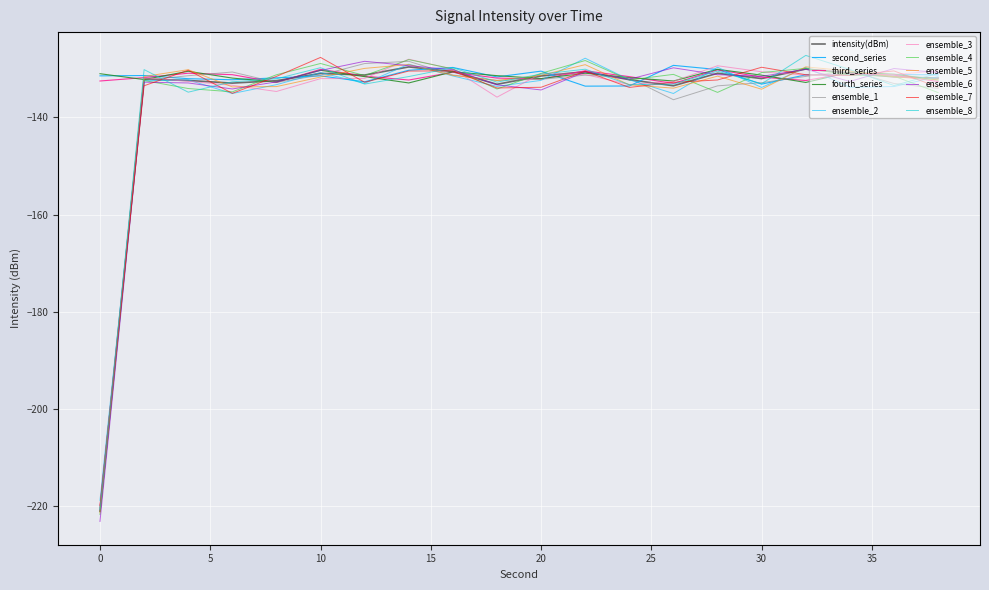

What is the maximum value shown in the chart?

-127.2